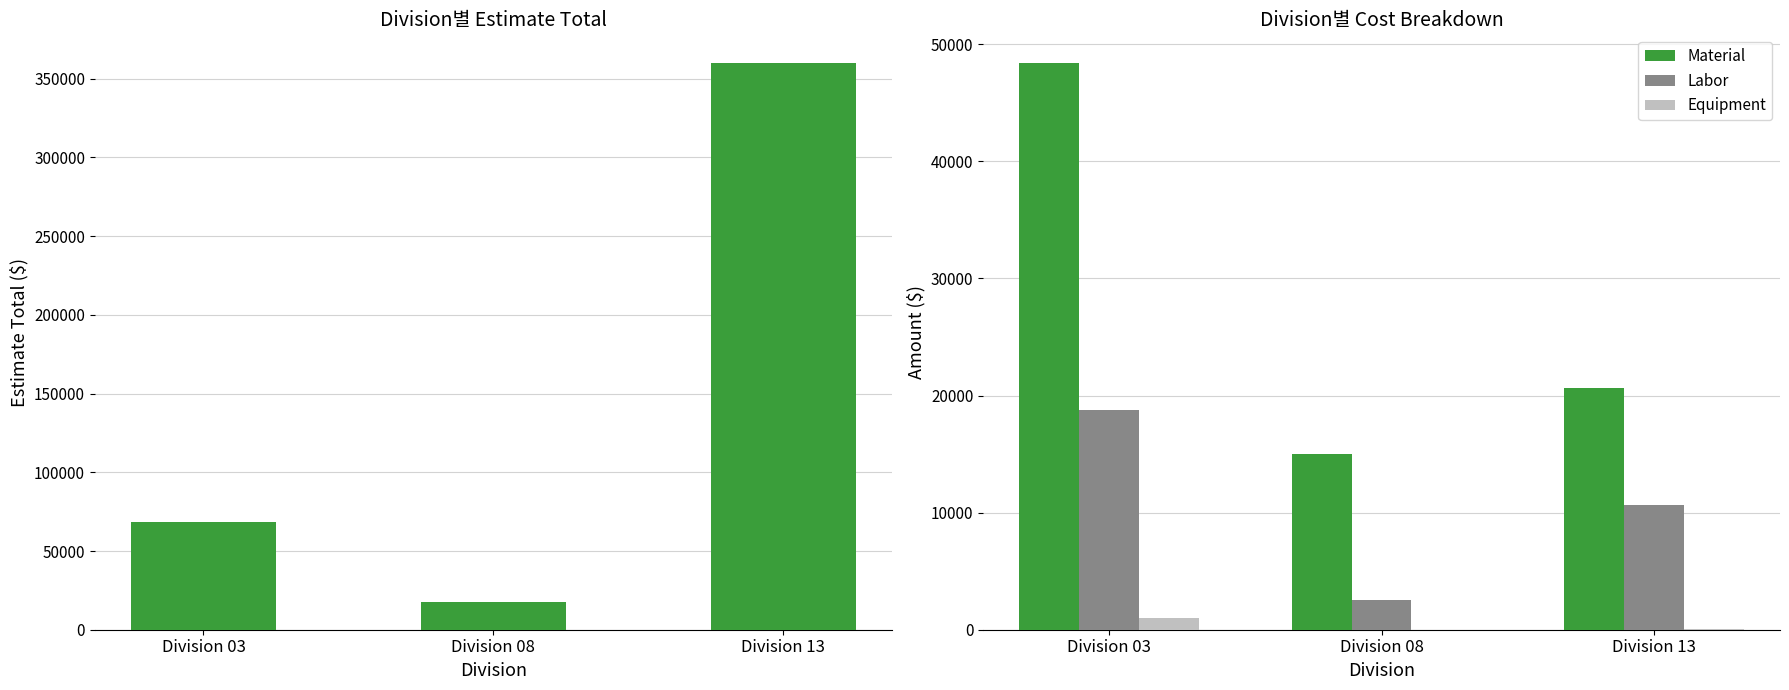

What is the average value of the Estimate Total series?

148642.8